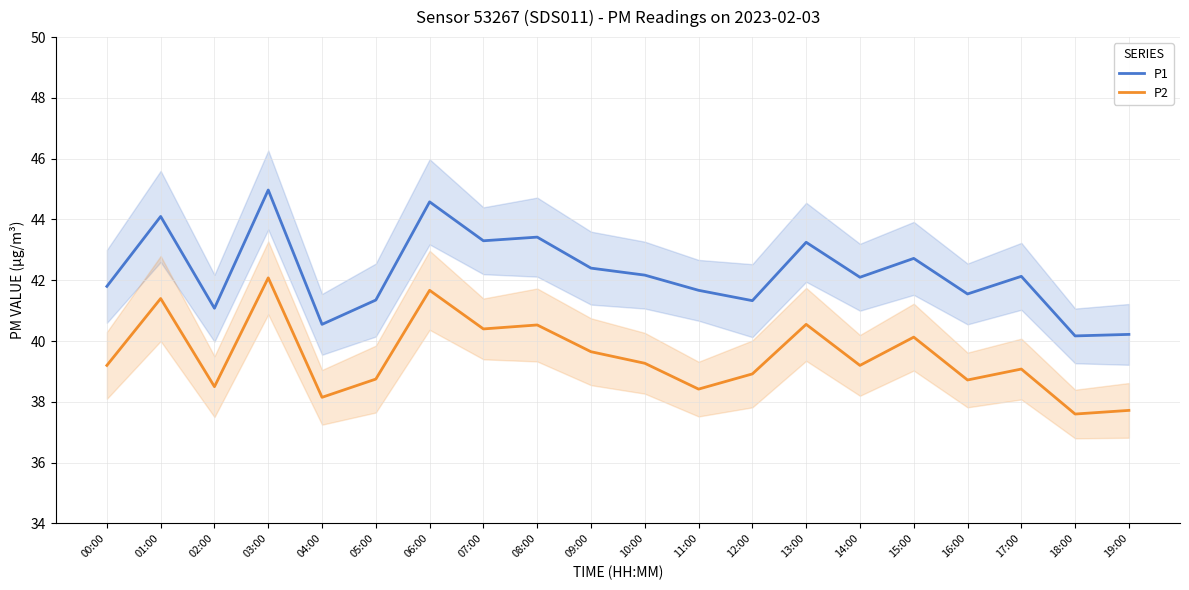

What is the maximum value shown in the chart?

45.0